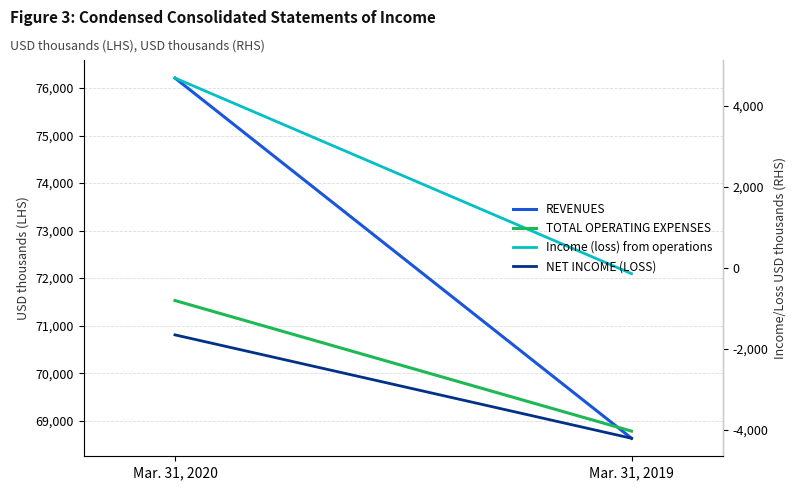

The value of REVENUES at Mar. 31, 2020 is 103620. True or false?

False